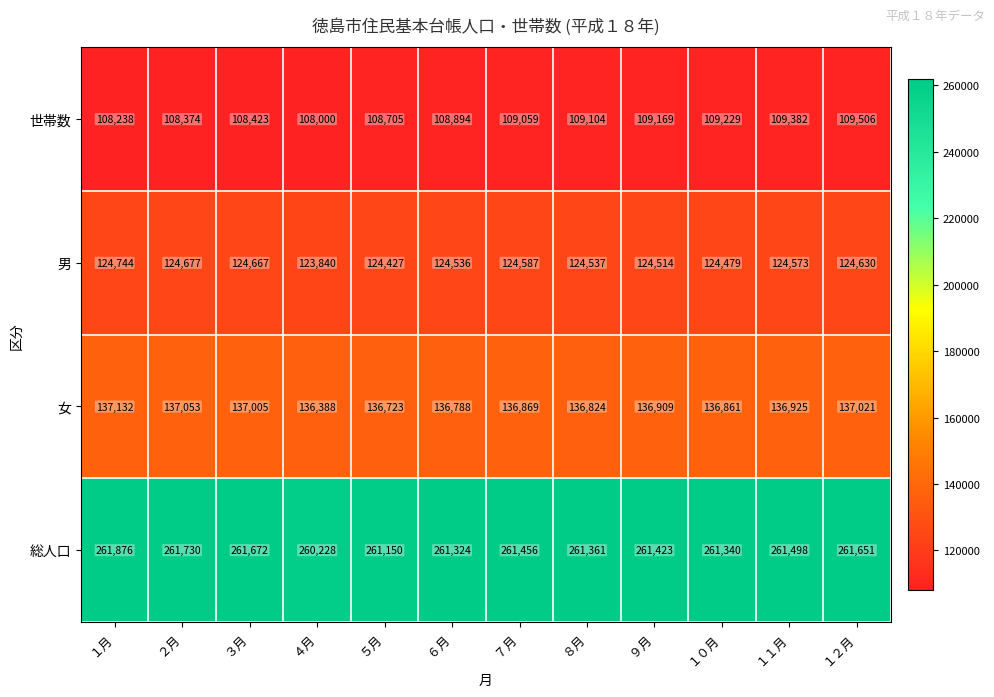

What is the average value of the 総人口 series?

261392